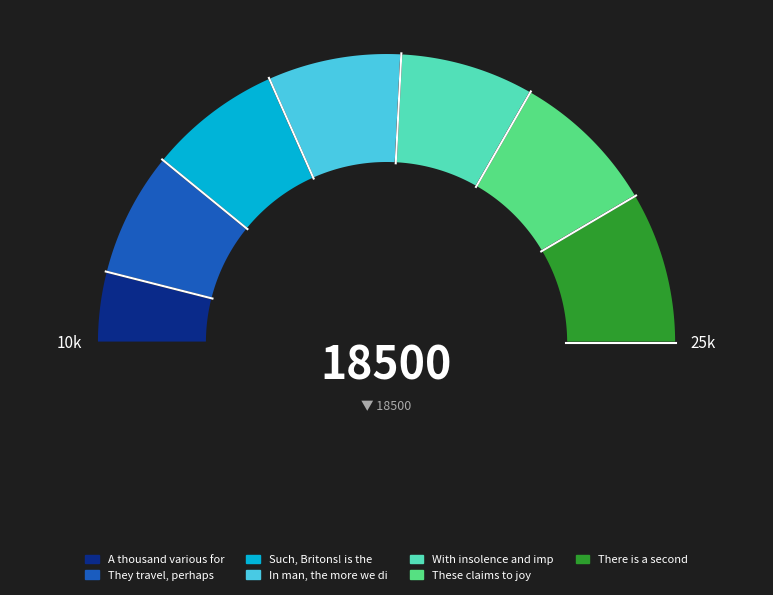

What is the largest slice in the pie chart?

There is a second